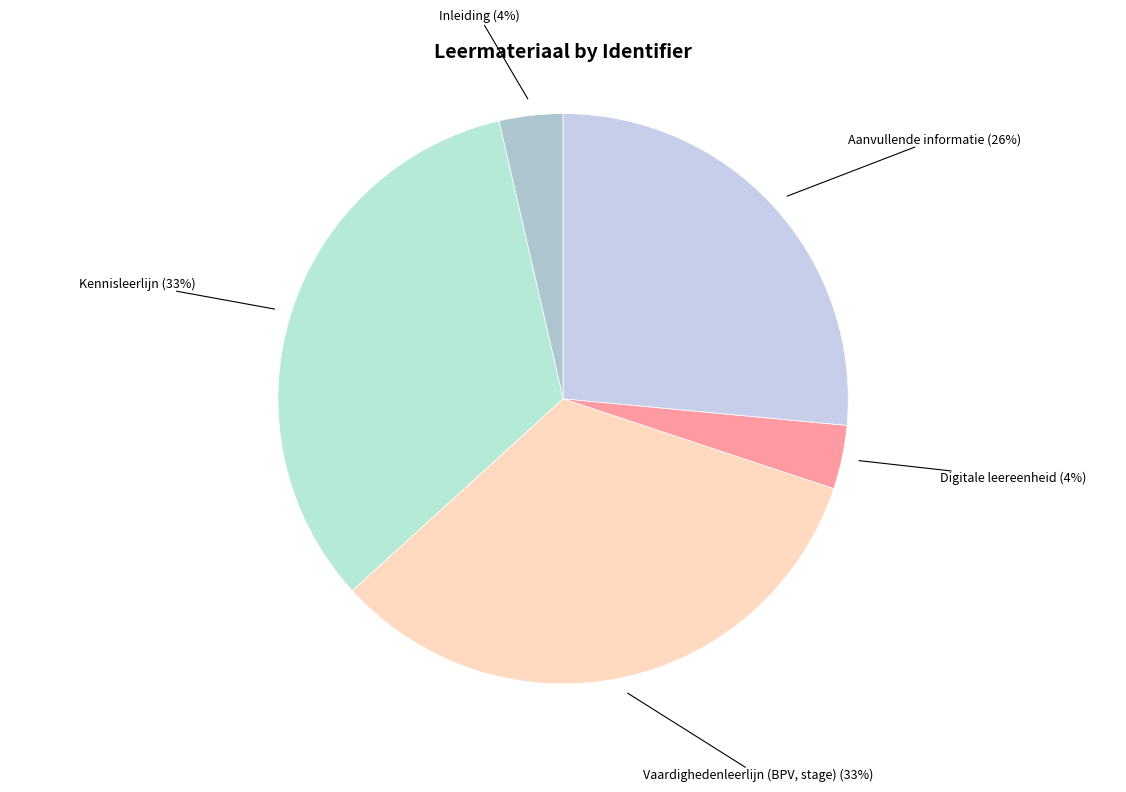

Is it true that Kennisleerlijn is 33% of the pie?

True